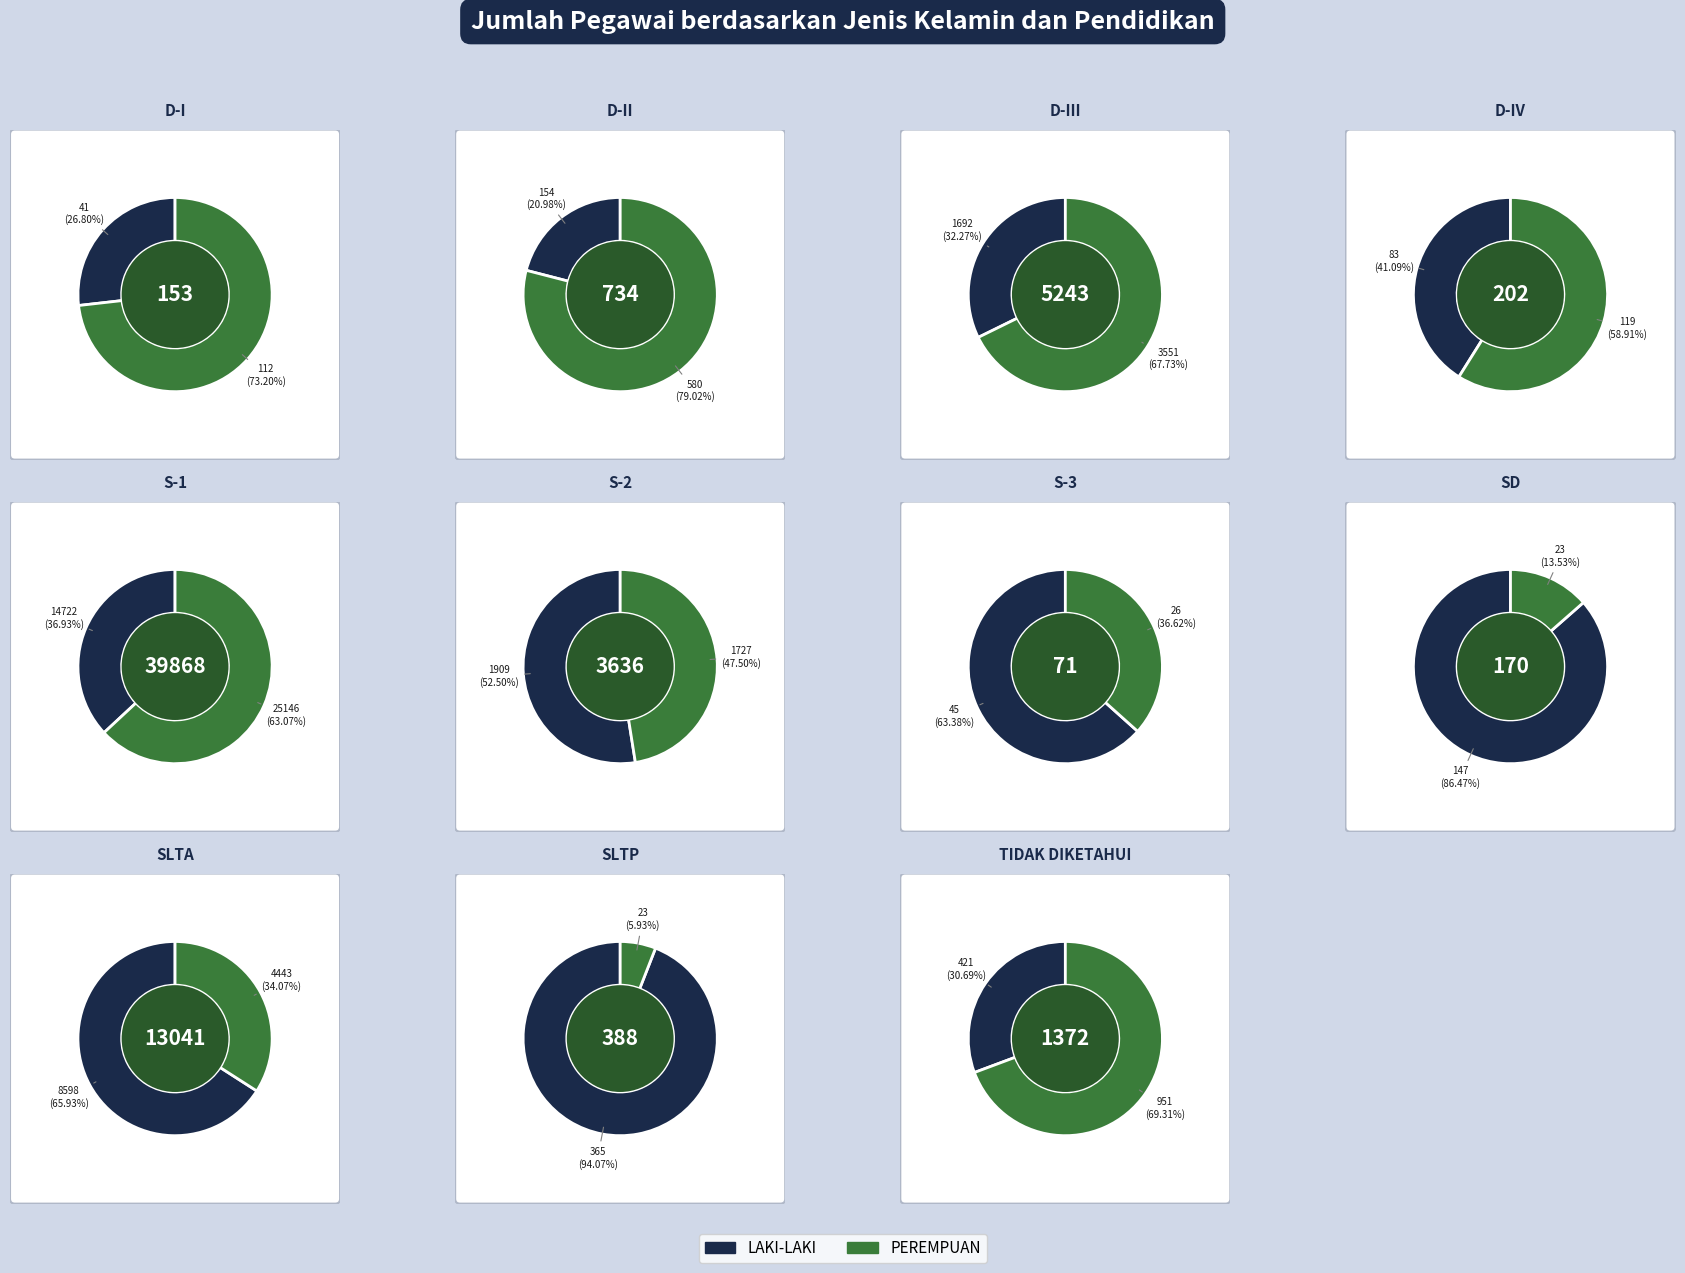

True or false: SLTP accounts for 9% of the total.

False